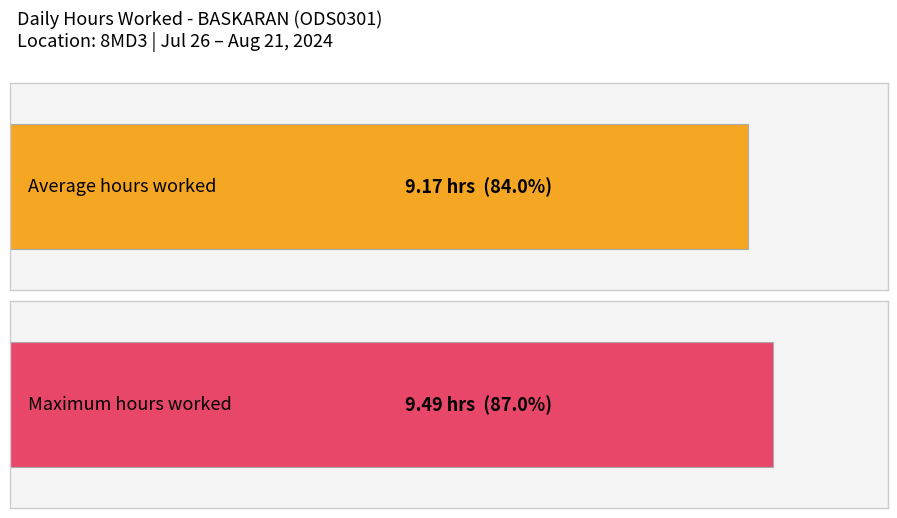

Are the bars grouped side by side (vs. stacked)?

No